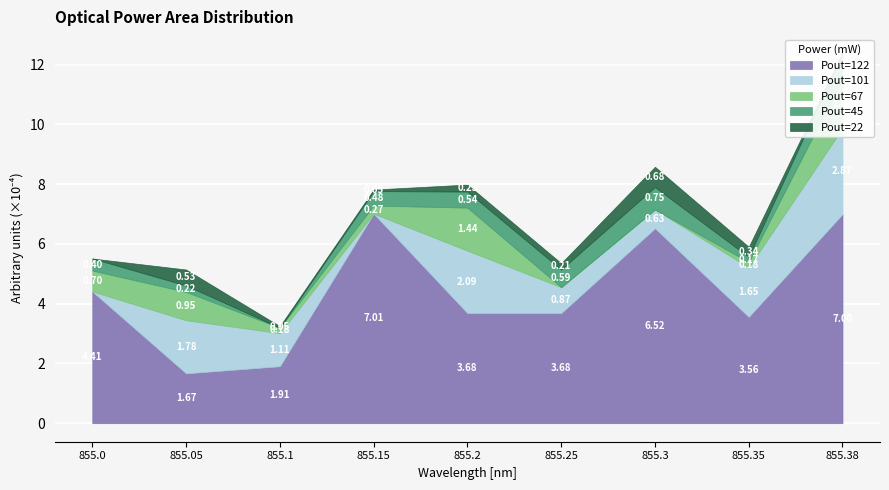

List the series in order of their peak value, lowest first.

Pout=22, Pout=45, Pout=67, Pout=101, Pout=122